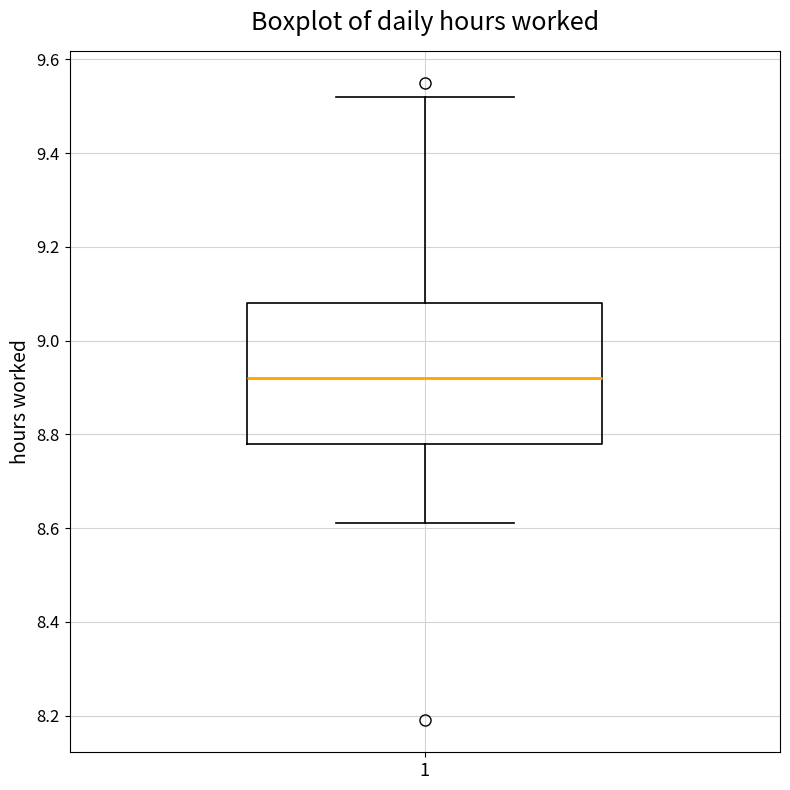

Transcribe this box plot: give where the median line is, the range the box spans, and where the two whiskers end, as read against the y-axis. The values are not printed on the chart, so give them approximately, as read against the axis.

median 8.92, box 8.78 to 9.08, whiskers 8.62 to 9.52